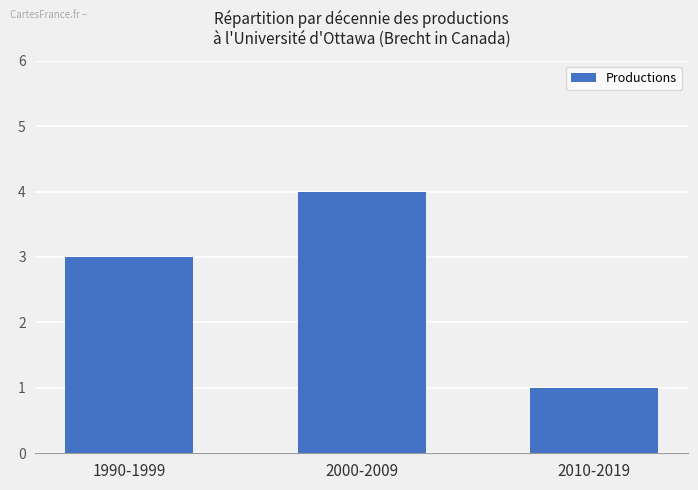

How many distinct data groups are displayed?

1